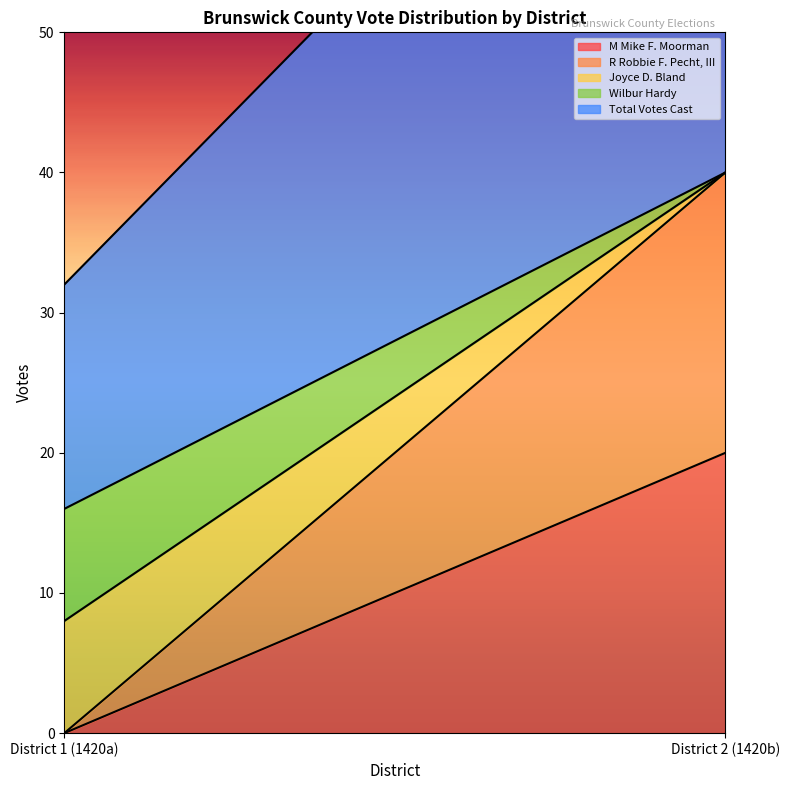

How many lines are shown in the chart?

5